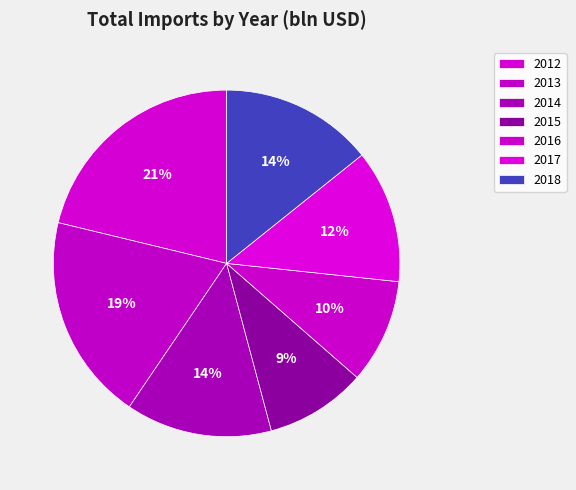

Do 2013 and 2014 together represent more than half of the pie?

No